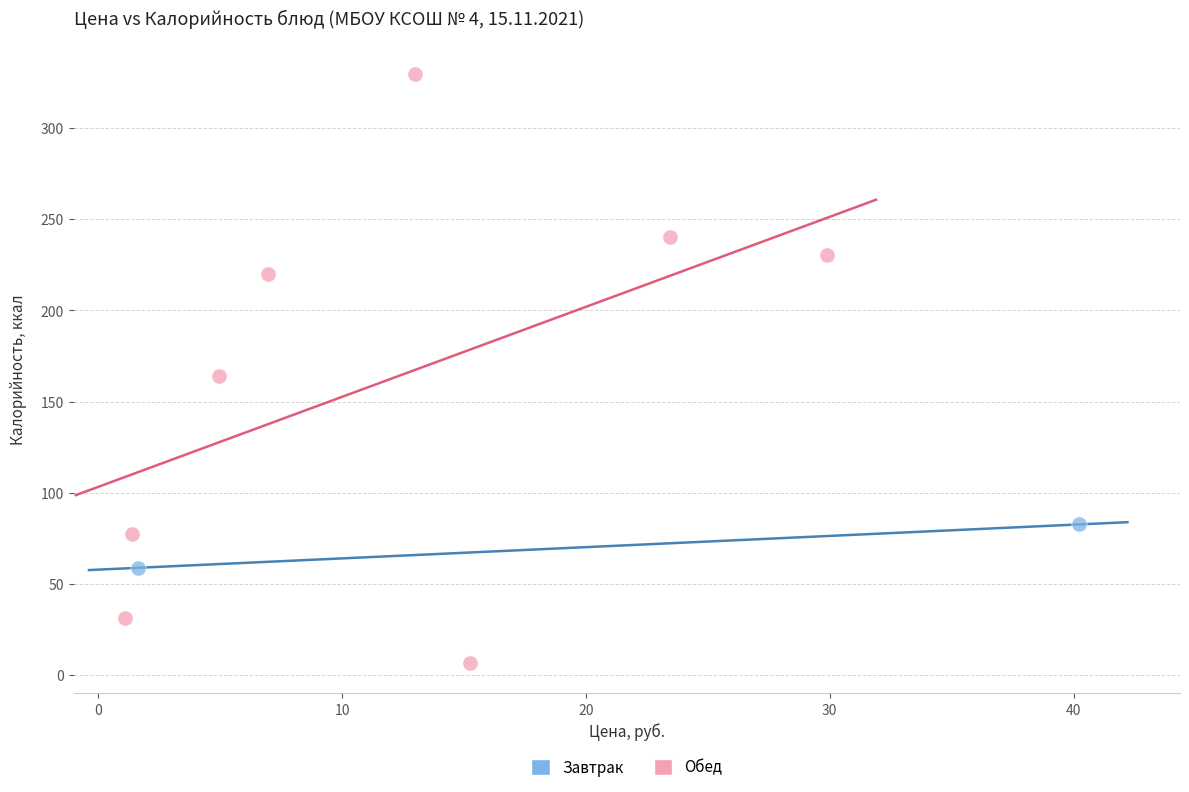

What are all the series names shown in the legend?

Завтрак, Обед